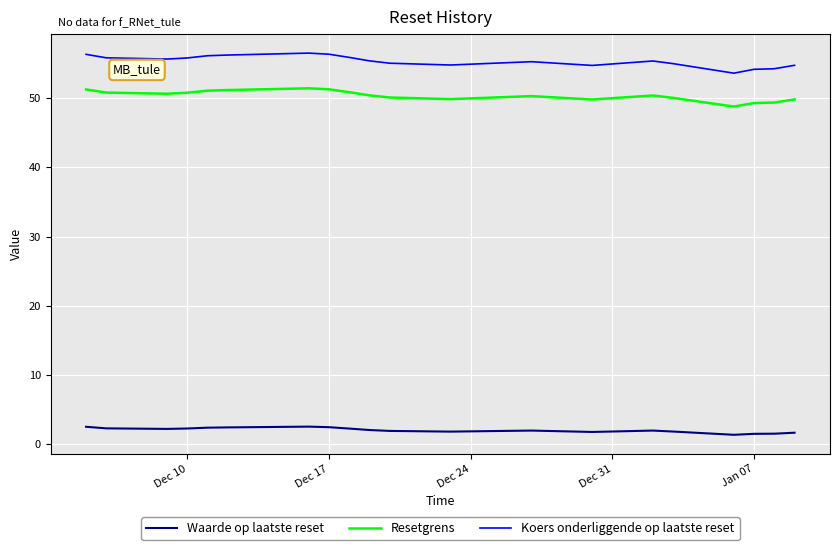

What is the maximum value for Koers onderliggende op laatste reset?

56.5